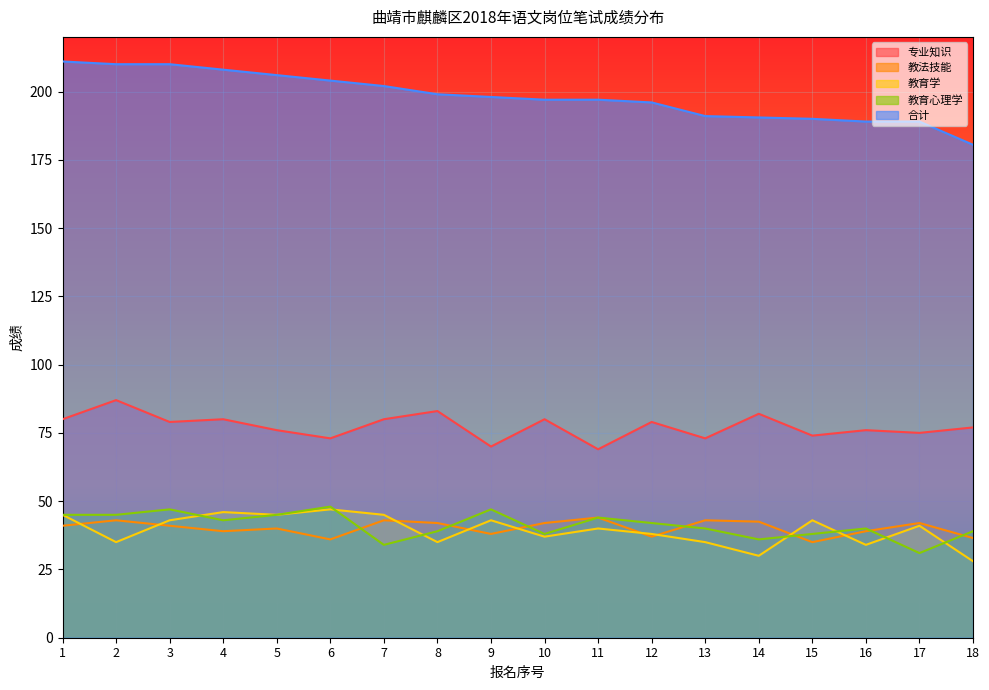

What is the maximum value for 合计?

211.0